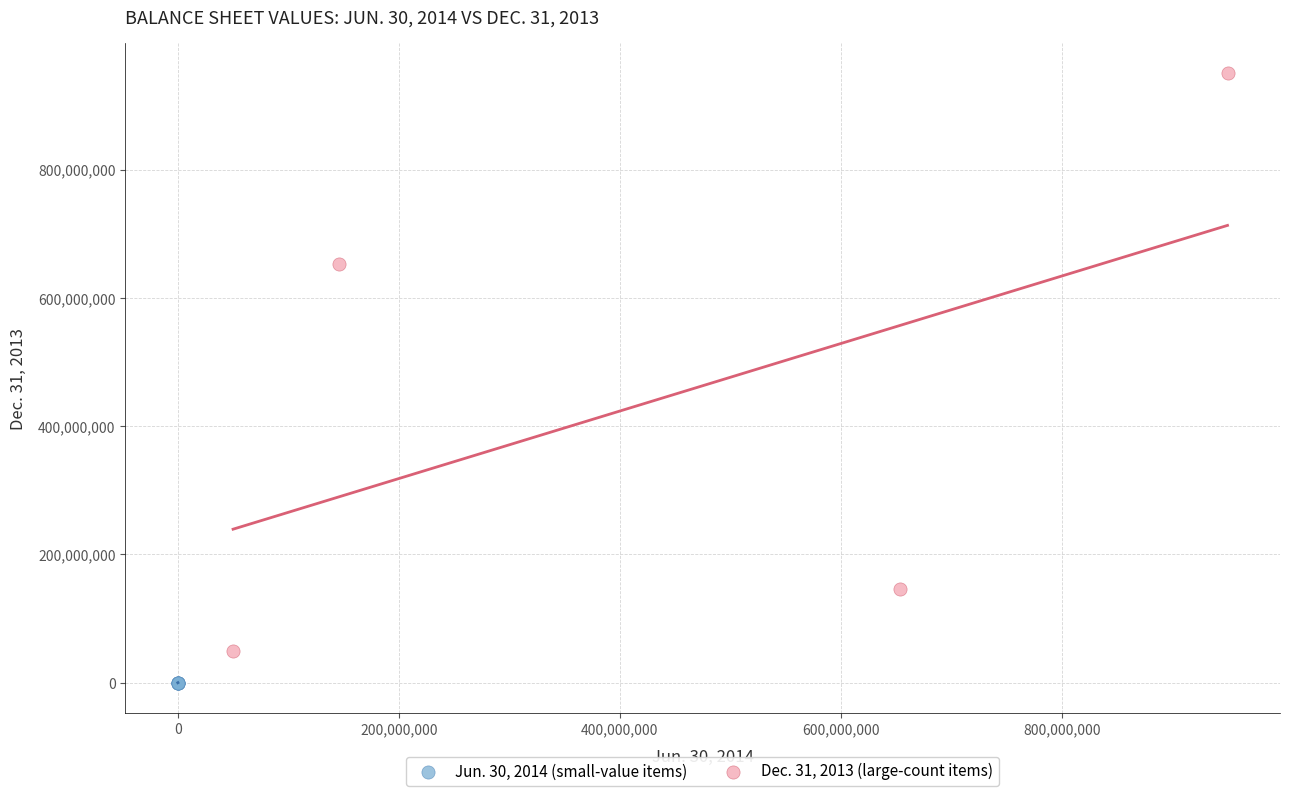

Which series contains the lowest Y value?

Jun. 30, 2014 (small-value items)